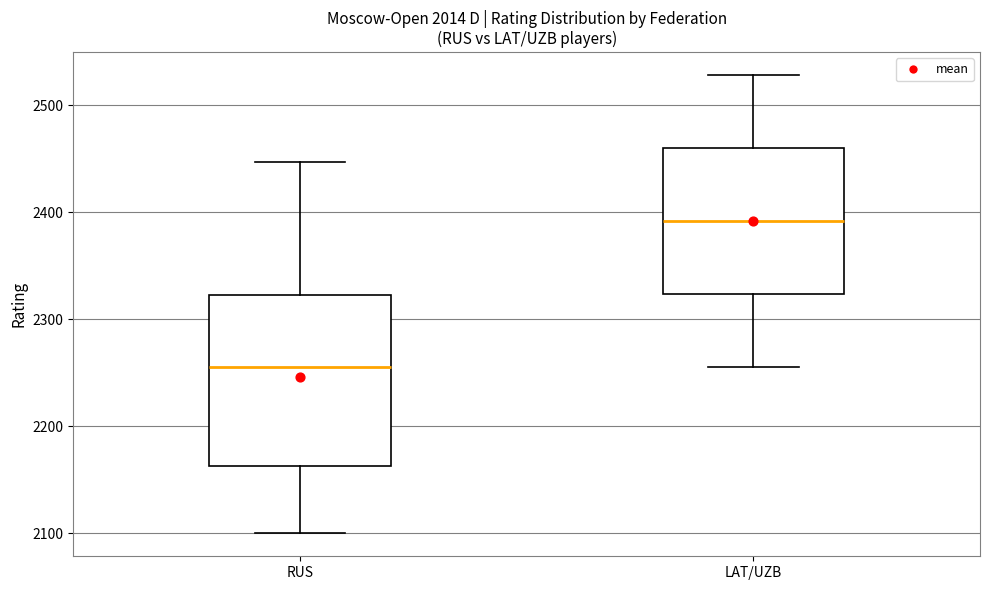

Which box is the tallest, from its lower edge to its upper edge?

RUS